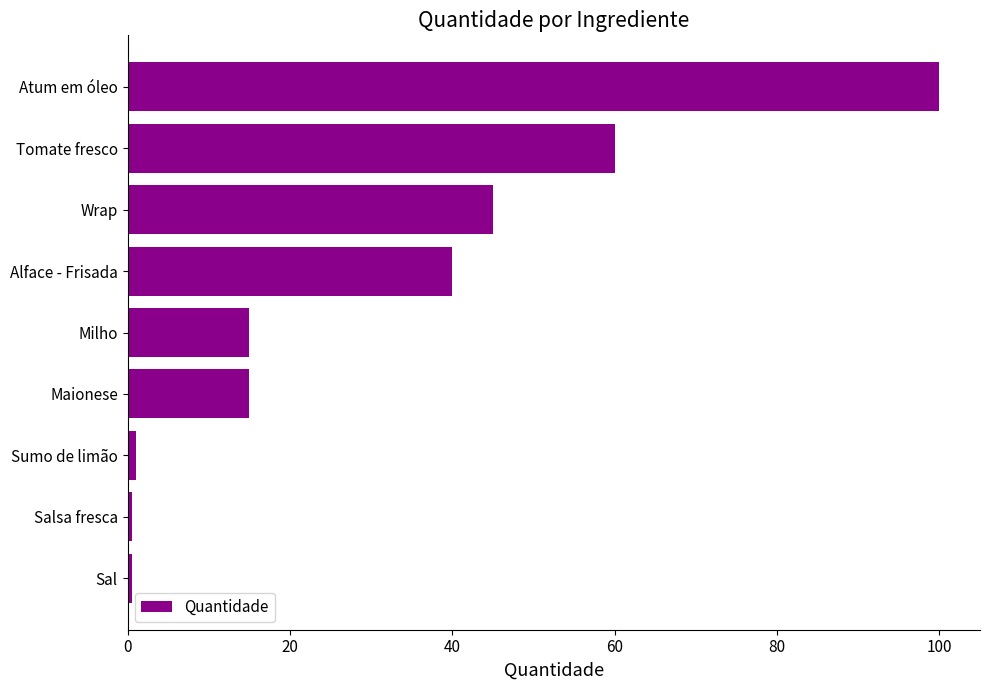

Between Milho and Wrap, which is larger?

Wrap